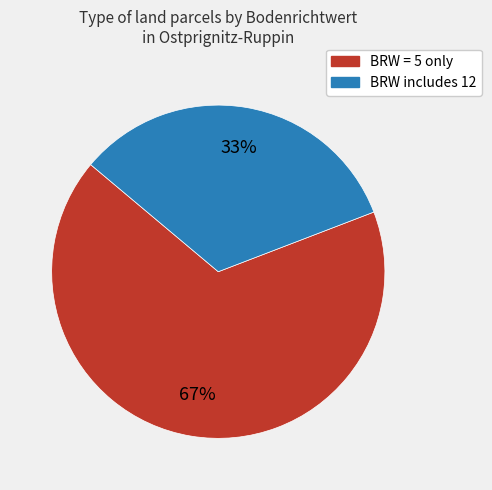

To the nearest percent, what is the difference between the largest and smallest slice percentages?

34%